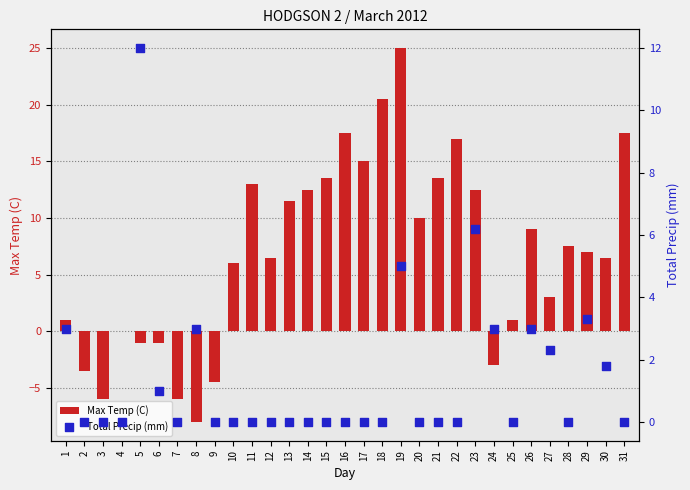

Which series contains the lowest Y value?

Max Temp (C)